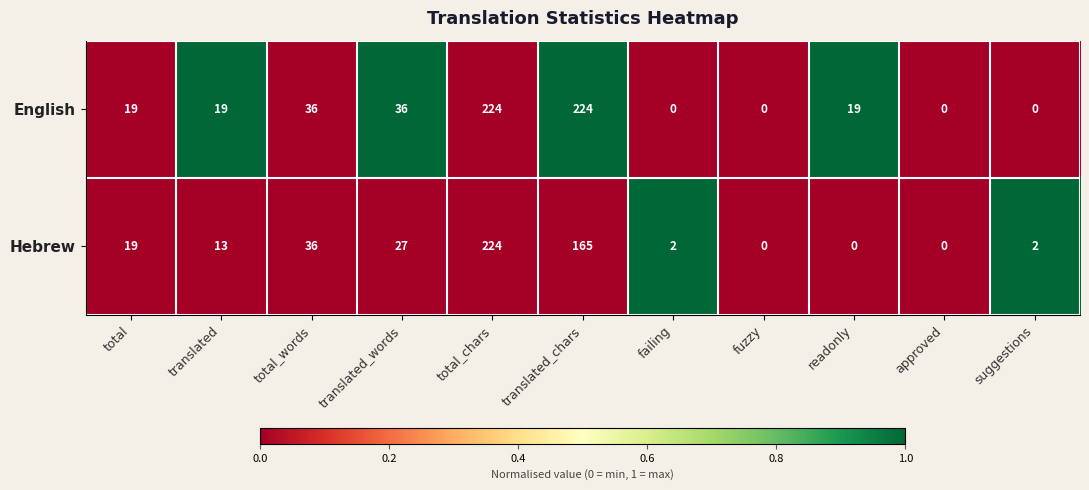

Between readonly and approved, which series saw the biggest shift?

English